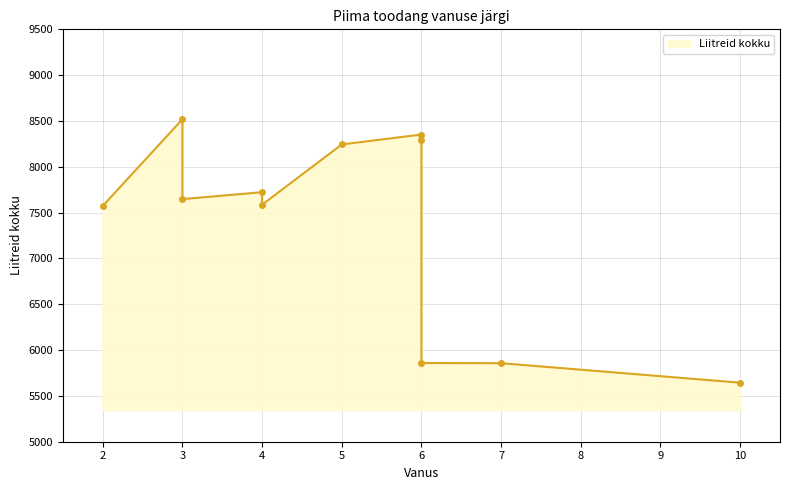

What is the sum of all values?

81300.9